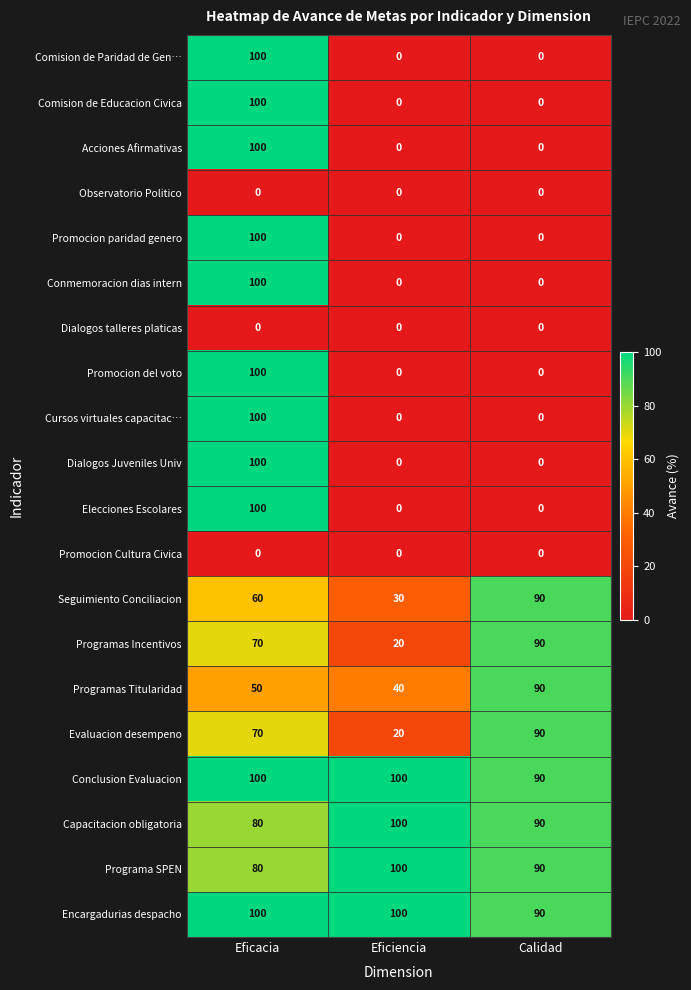

What is the difference between the maximum and minimum values in the Evaluacion desempeno series?

70